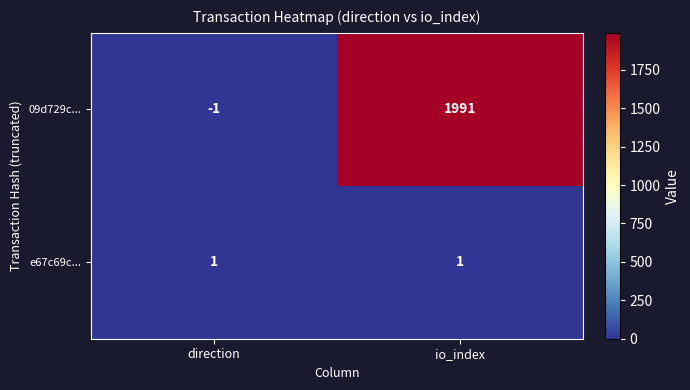

Which category has the highest value across all series?

io_index